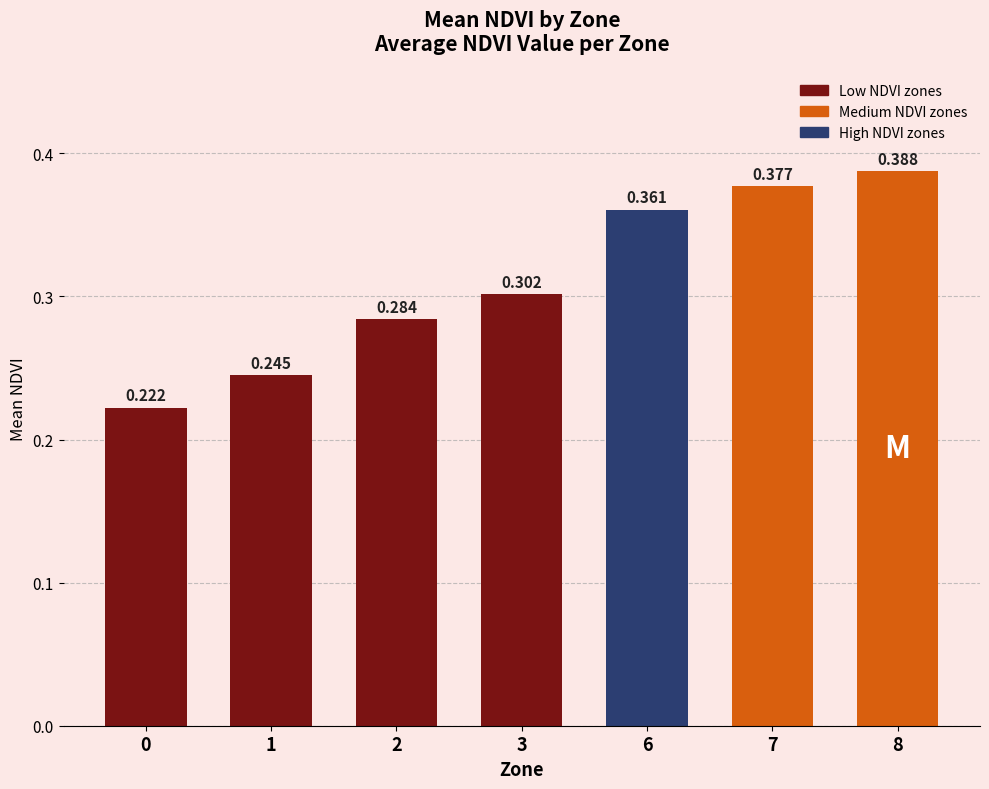

Count the values in the range 0 to 1.

7